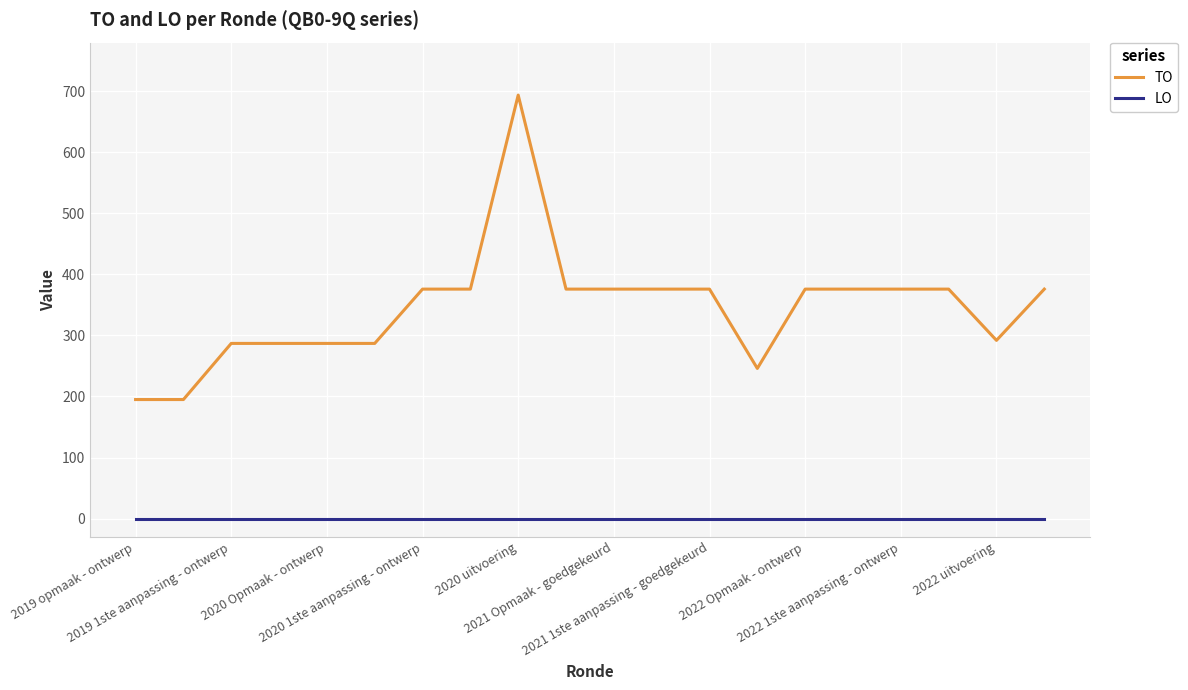

What is the highest value of the TO series?

694